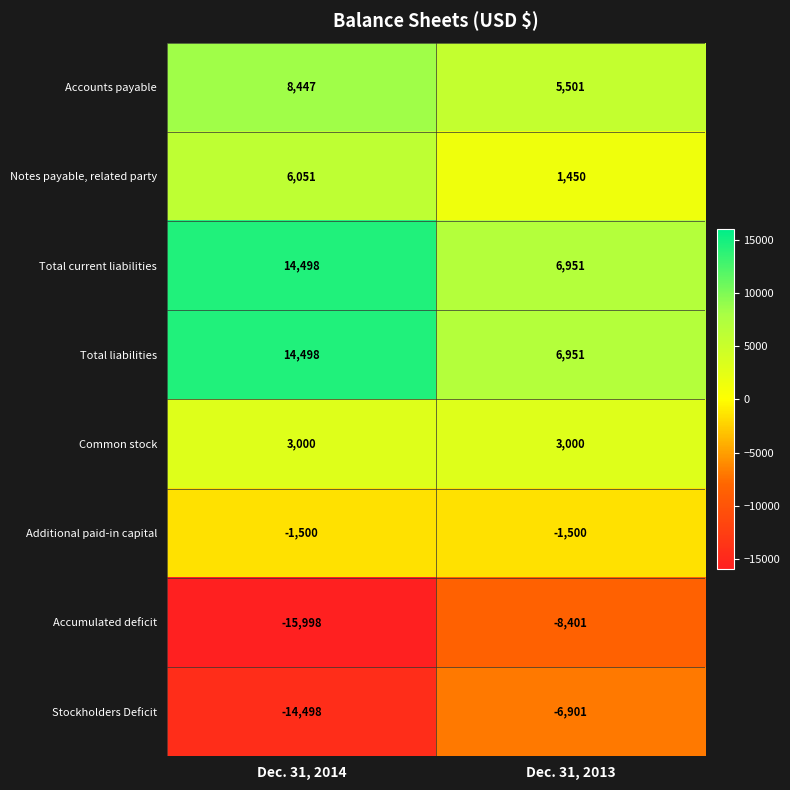

What is the spread (max minus min) of values at Dec. 31, 2014?

30496